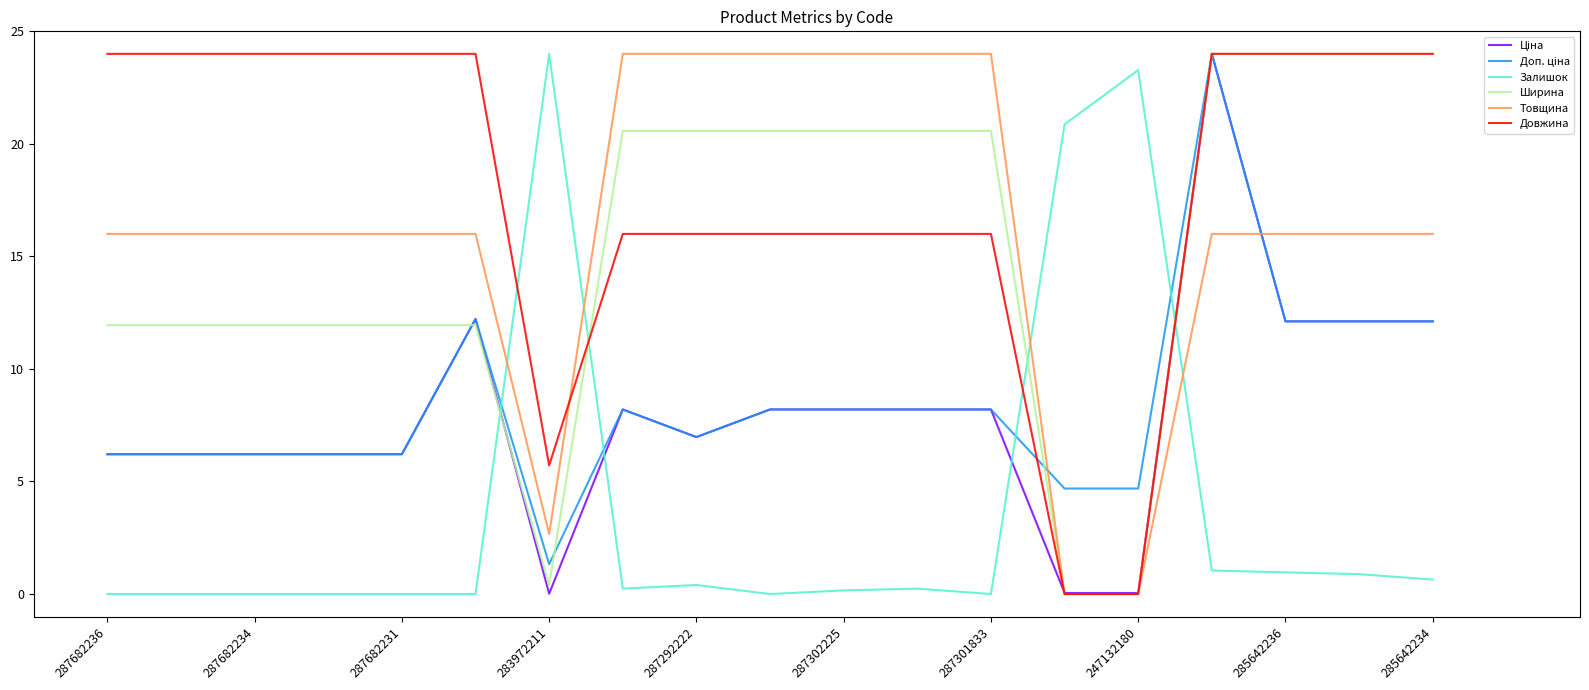

Which series has the largest total across all categories?

Довжина